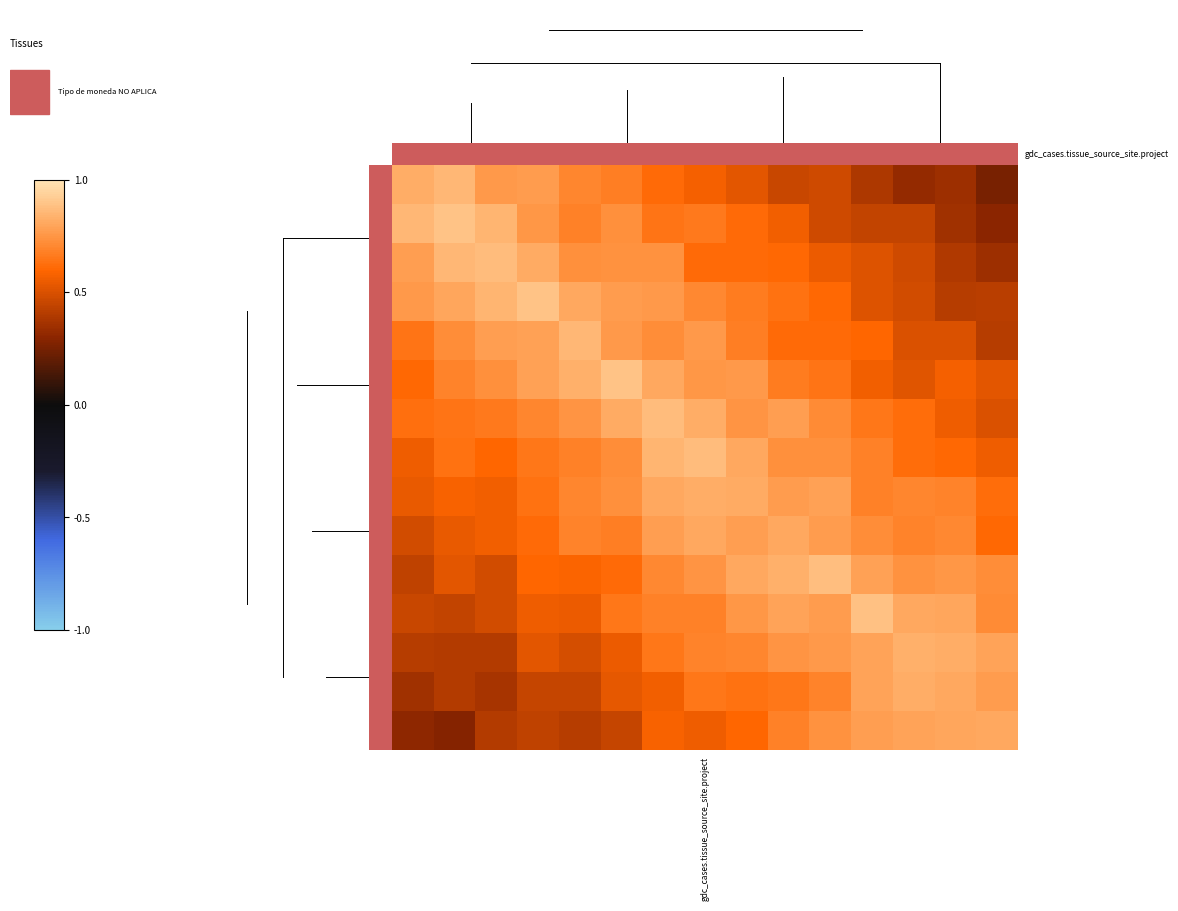

What is the minimum value shown in the chart?

0.3